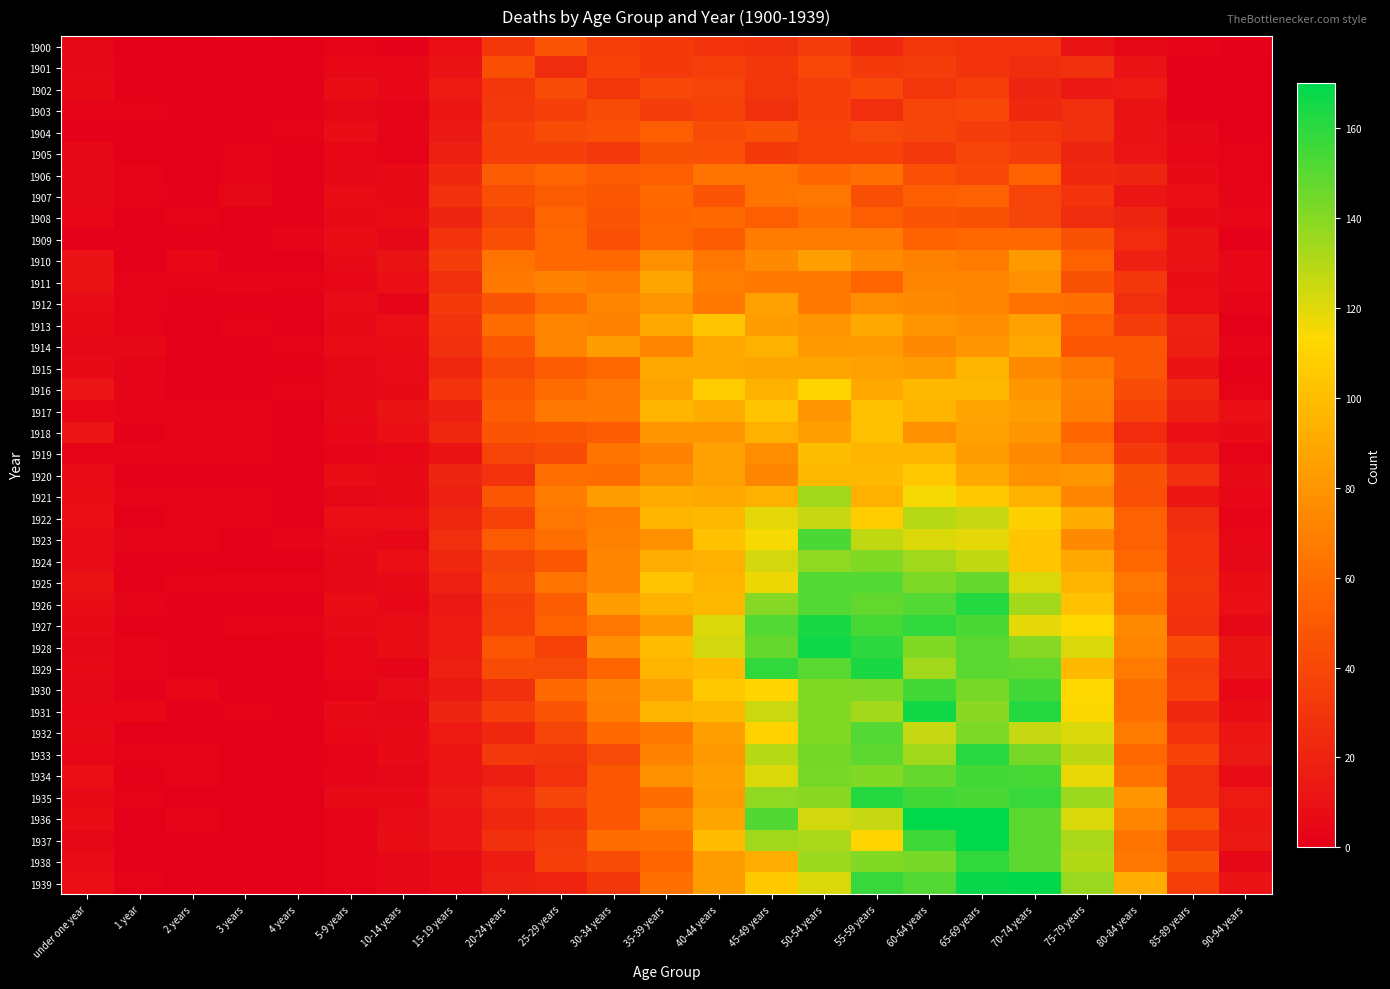

Reading left to right, list all the values displayed in this chart.

1900: under one year=5	1 year=0	2 years=0	3 years=1	4 years=0	5-9 years=2	10-14 years=1	15-19 years=9	20-24 years=31	25-29 years=47	30-34 years=35	35-39 years=33	40-44 years=29	45-49 years=27	50-54 years=34	55-59 years=23	60-64 years=31	65-69 years=28	70-74 years=28	75-79 years=11	80-84 years=5	85-89 years=3	90-94 years=1
1901: under one year=5	1 year=1	2 years=1	3 years=0	4 years=1	5-9 years=4	10-14 years=4	15-19 years=10	20-24 years=44	25-29 years=25	30-34 years=37	35-39 years=33	40-44 years=35	45-49 years=31	50-54 years=40	55-59 years=33	60-64 years=34	65-69 years=29	70-74 years=25	75-79 years=27	80-84 years=10	85-89 years=1	90-94 years=0
1902: under one year=6	1 year=1	2 years=0	3 years=0	4 years=1	5-9 years=8	10-14 years=4	15-19 years=15	20-24 years=31	25-29 years=43	30-34 years=30	35-39 years=40	40-44 years=38	45-49 years=30	50-54 years=35	55-59 years=40	60-64 years=30	65-69 years=35	70-74 years=21	75-79 years=14	80-84 years=15	85-89 years=1	90-94 years=0
1903: under one year=3	1 year=2	2 years=1	3 years=1	4 years=1	5-9 years=5	10-14 years=3	15-19 years=13	20-24 years=32	25-29 years=35	30-34 years=42	35-39 years=34	40-44 years=37	45-49 years=27	50-54 years=36	55-59 years=26	60-64 years=38	65-69 years=40	70-74 years=23	75-79 years=26	80-84 years=11	85-89 years=1	90-94 years=0
1904: under one year=1	1 year=1	2 years=1	3 years=0	4 years=2	5-9 years=8	10-14 years=3	15-19 years=14	20-24 years=36	25-29 years=42	30-34 years=45	35-39 years=53	40-44 years=42	45-49 years=46	50-54 years=37	55-59 years=41	60-64 years=39	65-69 years=34	70-74 years=31	75-79 years=27	80-84 years=10	85-89 years=5	90-94 years=0
1905: under one year=5	1 year=0	2 years=1	3 years=2	4 years=0	5-9 years=4	10-14 years=2	15-19 years=17	20-24 years=35	25-29 years=36	30-34 years=32	35-39 years=46	40-44 years=45	45-49 years=33	50-54 years=37	55-59 years=37	60-64 years=32	65-69 years=39	70-74 years=34	75-79 years=21	80-84 years=12	85-89 years=4	90-94 years=2
1906: under one year=5	1 year=2	2 years=0	3 years=2	4 years=0	5-9 years=5	10-14 years=6	15-19 years=23	20-24 years=52	25-29 years=56	30-34 years=50	35-39 years=53	40-44 years=64	45-49 years=64	50-54 years=57	55-59 years=61	60-64 years=45	65-69 years=40	70-74 years=55	75-79 years=23	80-84 years=21	85-89 years=6	90-94 years=2
1907: under one year=5	1 year=2	2 years=1	3 years=5	4 years=0	5-9 years=8	10-14 years=6	15-19 years=27	20-24 years=44	25-29 years=52	30-34 years=49	35-39 years=59	40-44 years=47	45-49 years=64	50-54 years=65	55-59 years=44	60-64 years=53	65-69 years=54	70-74 years=38	75-79 years=29	80-84 years=13	85-89 years=9	90-94 years=3
1908: under one year=4	1 year=0	2 years=2	3 years=0	4 years=1	5-9 years=6	10-14 years=8	15-19 years=21	20-24 years=39	25-29 years=56	30-34 years=47	35-39 years=57	40-44 years=59	45-49 years=53	50-54 years=62	55-59 years=53	60-64 years=47	65-69 years=46	70-74 years=39	75-79 years=25	80-84 years=21	85-89 years=6	90-94 years=4
1909: under one year=1	1 year=1	2 years=1	3 years=0	4 years=3	5-9 years=8	10-14 years=5	15-19 years=29	20-24 years=44	25-29 years=58	30-34 years=45	35-39 years=58	40-44 years=52	45-49 years=68	50-54 years=67	55-59 years=68	60-64 years=55	65-69 years=58	70-74 years=58	75-79 years=46	80-84 years=24	85-89 years=11	90-94 years=1
1910: under one year=10	1 year=0	2 years=4	3 years=1	4 years=0	5-9 years=6	10-14 years=11	15-19 years=34	20-24 years=64	25-29 years=58	30-34 years=58	35-39 years=78	40-44 years=65	45-49 years=74	50-54 years=85	55-59 years=75	60-64 years=70	65-69 years=67	70-74 years=82	75-79 years=55	80-84 years=18	85-89 years=10	90-94 years=4
1911: under one year=10	1 year=2	2 years=2	3 years=3	4 years=2	5-9 years=4	10-14 years=9	15-19 years=26	20-24 years=66	25-29 years=71	30-34 years=68	35-39 years=88	40-44 years=69	45-49 years=66	50-54 years=66	55-59 years=56	60-64 years=73	65-69 years=72	70-74 years=78	75-79 years=46	80-84 years=31	85-89 years=8	90-94 years=4
1912: under one year=7	1 year=2	2 years=1	3 years=0	4 years=1	5-9 years=7	10-14 years=3	15-19 years=33	20-24 years=47	25-29 years=61	30-34 years=72	35-39 years=80	40-44 years=66	45-49 years=86	50-54 years=66	55-59 years=76	60-64 years=75	65-69 years=72	70-74 years=63	75-79 years=62	80-84 years=26	85-89 years=9	90-94 years=3
1913: under one year=6	1 year=2	2 years=0	3 years=2	4 years=0	5-9 years=6	10-14 years=9	15-19 years=29	20-24 years=60	25-29 years=72	30-34 years=70	35-39 years=90	40-44 years=104	45-49 years=84	50-54 years=80	55-59 years=89	60-64 years=80	65-69 years=77	70-74 years=86	75-79 years=53	80-84 years=34	85-89 years=19	90-94 years=0
1914: under one year=5	1 year=5	2 years=1	3 years=0	4 years=2	5-9 years=7	10-14 years=8	15-19 years=27	20-24 years=49	25-29 years=72	30-34 years=84	35-39 years=73	40-44 years=90	45-49 years=94	50-54 years=82	55-59 years=83	60-64 years=74	65-69 years=80	70-74 years=90	75-79 years=49	80-84 years=49	85-89 years=17	90-94 years=3
1915: under one year=6	1 year=3	2 years=0	3 years=1	4 years=1	5-9 years=5	10-14 years=7	15-19 years=22	20-24 years=42	25-29 years=52	30-34 years=58	35-39 years=89	40-44 years=90	45-49 years=88	50-54 years=88	55-59 years=86	60-64 years=84	65-69 years=95	70-74 years=75	75-79 years=66	80-84 years=48	85-89 years=11	90-94 years=1
1916: under one year=12	1 year=3	2 years=1	3 years=1	4 years=2	5-9 years=5	10-14 years=6	15-19 years=29	20-24 years=49	25-29 years=60	30-34 years=65	35-39 years=87	40-44 years=107	45-49 years=94	50-54 years=111	55-59 years=89	60-64 years=98	65-69 years=97	70-74 years=81	75-79 years=70	80-84 years=42	85-89 years=23	90-94 years=2
1917: under one year=4	1 year=3	2 years=2	3 years=2	4 years=0	5-9 years=6	10-14 years=11	15-19 years=17	20-24 years=52	25-29 years=65	30-34 years=66	35-39 years=96	40-44 years=91	45-49 years=103	50-54 years=80	55-59 years=101	60-64 years=95	65-69 years=87	70-74 years=84	75-79 years=69	80-84 years=37	85-89 years=17	90-94 years=9
1918: under one year=12	1 year=1	2 years=3	3 years=2	4 years=1	5-9 years=4	10-14 years=9	15-19 years=22	20-24 years=47	25-29 years=49	30-34 years=52	35-39 years=81	40-44 years=81	45-49 years=93	50-54 years=85	55-59 years=101	60-64 years=78	65-69 years=86	70-74 years=80	75-79 years=57	80-84 years=24	85-89 years=9	90-94 years=6
1919: under one year=2	1 year=3	2 years=2	3 years=2	4 years=0	5-9 years=3	10-14 years=4	15-19 years=11	20-24 years=38	25-29 years=42	30-34 years=64	35-39 years=71	40-44 years=86	45-49 years=76	50-54 years=100	55-59 years=96	60-64 years=95	65-69 years=84	70-74 years=75	75-79 years=65	80-84 years=33	85-89 years=16	90-94 years=2
1920: under one year=7	1 year=1	2 years=0	3 years=0	4 years=1	5-9 years=8	10-14 years=6	15-19 years=21	20-24 years=28	25-29 years=61	30-34 years=60	35-39 years=76	40-44 years=86	45-49 years=73	50-54 years=97	55-59 years=98	60-64 years=105	65-69 years=89	70-74 years=78	75-79 years=81	80-84 years=46	85-89 years=27	90-94 years=6
1921: under one year=8	1 year=2	2 years=2	3 years=2	4 years=1	5-9 years=5	10-14 years=6	15-19 years=18	20-24 years=48	25-29 years=68	30-34 years=84	35-39 years=91	40-44 years=90	45-49 years=93	50-54 years=134	55-59 years=93	60-64 years=115	65-69 years=106	70-74 years=94	75-79 years=73	80-84 years=45	85-89 years=13	90-94 years=4
1922: under one year=9	1 year=0	2 years=2	3 years=3	4 years=0	5-9 years=9	10-14 years=9	15-19 years=22	20-24 years=37	25-29 years=65	30-34 years=69	35-39 years=96	40-44 years=97	45-49 years=119	50-54 years=126	55-59 years=107	60-64 years=129	65-69 years=126	70-74 years=109	75-79 years=91	80-84 years=54	85-89 years=25	90-94 years=3
1923: under one year=7	1 year=3	2 years=2	3 years=0	4 years=3	5-9 years=6	10-14 years=4	15-19 years=26	20-24 years=50	25-29 years=61	30-34 years=70	35-39 years=78	40-44 years=102	45-49 years=115	50-54 years=153	55-59 years=127	60-64 years=121	65-69 years=119	70-74 years=104	75-79 years=74	80-84 years=54	85-89 years=28	90-94 years=4
1924: under one year=7	1 year=1	2 years=1	3 years=0	4 years=0	5-9 years=5	10-14 years=9	15-19 years=23	20-24 years=39	25-29 years=49	30-34 years=73	35-39 years=92	40-44 years=93	45-49 years=123	50-54 years=138	55-59 years=141	60-64 years=134	65-69 years=127	70-74 years=104	75-79 years=90	80-84 years=58	85-89 years=29	90-94 years=5
1925: under one year=10	1 year=0	2 years=2	3 years=3	4 years=2	5-9 years=5	10-14 years=6	15-19 years=18	20-24 years=42	25-29 years=64	30-34 years=73	35-39 years=104	40-44 years=95	45-49 years=117	50-54 years=151	55-59 years=151	60-64 years=142	65-69 years=147	70-74 years=121	75-79 years=96	80-84 years=65	85-89 years=30	90-94 years=8
1926: under one year=8	1 year=3	2 years=1	3 years=1	4 years=1	5-9 years=8	10-14 years=4	15-19 years=14	20-24 years=36	25-29 years=52	30-34 years=84	35-39 years=94	40-44 years=97	45-49 years=140	50-54 years=151	55-59 years=148	60-64 years=151	65-69 years=162	70-74 years=133	75-79 years=102	80-84 years=63	85-89 years=29	90-94 years=9
1927: under one year=6	1 year=0	2 years=1	3 years=2	4 years=2	5-9 years=6	10-14 years=8	15-19 years=16	20-24 years=37	25-29 years=55	30-34 years=65	35-39 years=82	40-44 years=121	45-49 years=151	50-54 years=164	55-59 years=154	60-64 years=159	65-69 years=153	70-74 years=119	75-79 years=113	80-84 years=75	85-89 years=27	90-94 years=5
1928: under one year=5	1 year=2	2 years=1	3 years=0	4 years=1	5-9 years=4	10-14 years=8	15-19 years=16	20-24 years=49	25-29 years=37	30-34 years=77	35-39 years=99	40-44 years=123	45-49 years=147	50-54 years=167	55-59 years=160	60-64 years=141	65-69 years=150	70-74 years=140	75-79 years=122	80-84 years=72	85-89 years=43	90-94 years=11
1929: under one year=6	1 year=2	2 years=1	3 years=0	4 years=0	5-9 years=4	10-14 years=3	15-19 years=19	20-24 years=43	25-29 years=41	30-34 years=57	35-39 years=96	40-44 years=99	45-49 years=159	50-54 years=150	55-59 years=164	60-64 years=134	65-69 years=150	70-74 years=148	75-79 years=98	80-84 years=67	85-89 years=34	90-94 years=10
1930: under one year=5	1 year=1	2 years=4	3 years=1	4 years=1	5-9 years=2	10-14 years=7	15-19 years=14	20-24 years=27	25-29 years=59	30-34 years=71	35-39 years=86	40-44 years=106	45-49 years=111	50-54 years=141	55-59 years=142	60-64 years=155	65-69 years=143	70-74 years=155	75-79 years=113	80-84 years=61	85-89 years=37	90-94 years=4
1931: under one year=4	1 year=4	2 years=1	3 years=2	4 years=1	5-9 years=6	10-14 years=5	15-19 years=21	20-24 years=35	25-29 years=47	30-34 years=69	35-39 years=95	40-44 years=98	45-49 years=125	50-54 years=141	55-59 years=133	60-64 years=166	65-69 years=139	70-74 years=162	75-79 years=114	80-84 years=62	85-89 years=23	90-94 years=8
1932: under one year=6	1 year=0	2 years=0	3 years=0	4 years=0	5-9 years=4	10-14 years=6	15-19 years=15	20-24 years=22	25-29 years=39	30-34 years=59	35-39 years=66	40-44 years=85	45-49 years=110	50-54 years=141	55-59 years=151	60-64 years=126	65-69 years=142	70-74 years=126	75-79 years=121	80-84 years=67	85-89 years=29	90-94 years=13
1933: under one year=4	1 year=2	2 years=2	3 years=0	4 years=1	5-9 years=2	10-14 years=6	15-19 years=13	20-24 years=32	25-29 years=30	30-34 years=41	35-39 years=71	40-44 years=82	45-49 years=129	50-54 years=144	55-59 years=149	60-64 years=134	65-69 years=161	70-74 years=143	75-79 years=128	80-84 years=58	85-89 years=37	90-94 years=14
1934: under one year=9	1 year=1	2 years=3	3 years=0	4 years=1	5-9 years=3	10-14 years=5	15-19 years=12	20-24 years=17	25-29 years=28	30-34 years=49	35-39 years=78	40-44 years=85	45-49 years=121	50-54 years=143	55-59 years=141	60-64 years=147	65-69 years=155	70-74 years=154	75-79 years=118	80-84 years=63	85-89 years=26	90-94 years=7
1935: under one year=6	1 year=2	2 years=0	3 years=0	4 years=0	5-9 years=6	10-14 years=6	15-19 years=14	20-24 years=24	25-29 years=39	30-34 years=48	35-39 years=60	40-44 years=84	45-49 years=138	50-54 years=139	55-59 years=162	60-64 years=155	65-69 years=153	70-74 years=157	75-79 years=135	80-84 years=81	85-89 years=27	90-94 years=15
1936: under one year=8	1 year=0	2 years=3	3 years=0	4 years=0	5-9 years=2	10-14 years=7	15-19 years=12	20-24 years=22	25-29 years=29	30-34 years=48	35-39 years=70	40-44 years=88	45-49 years=152	50-54 years=123	55-59 years=126	60-64 years=170	65-69 years=170	70-74 years=149	75-79 years=122	80-84 years=72	85-89 years=44	90-94 years=13
1937: under one year=5	1 year=0	2 years=1	3 years=0	4 years=0	5-9 years=2	10-14 years=8	15-19 years=12	20-24 years=27	25-29 years=34	30-34 years=60	35-39 years=62	40-44 years=99	45-49 years=134	50-54 years=132	55-59 years=111	60-64 years=156	65-69 years=170	70-74 years=149	75-79 years=132	80-84 years=64	85-89 years=32	90-94 years=14
1938: under one year=7	1 year=0	2 years=0	3 years=1	4 years=0	5-9 years=2	10-14 years=5	15-19 years=8	20-24 years=16	25-29 years=35	30-34 years=43	35-39 years=57	40-44 years=84	45-49 years=92	50-54 years=135	55-59 years=141	60-64 years=143	65-69 years=159	70-74 years=149	75-79 years=130	80-84 years=65	85-89 years=46	90-94 years=5
1939: under one year=9	1 year=2	2 years=0	3 years=0	4 years=0	5-9 years=2	10-14 years=5	15-19 years=8	20-24 years=19	25-29 years=20	30-34 years=31	35-39 years=62	40-44 years=84	45-49 years=106	50-54 years=121	55-59 years=158	60-64 years=151	65-69 years=168	70-74 years=169	75-79 years=136	80-84 years=92	85-89 years=35	90-94 years=10